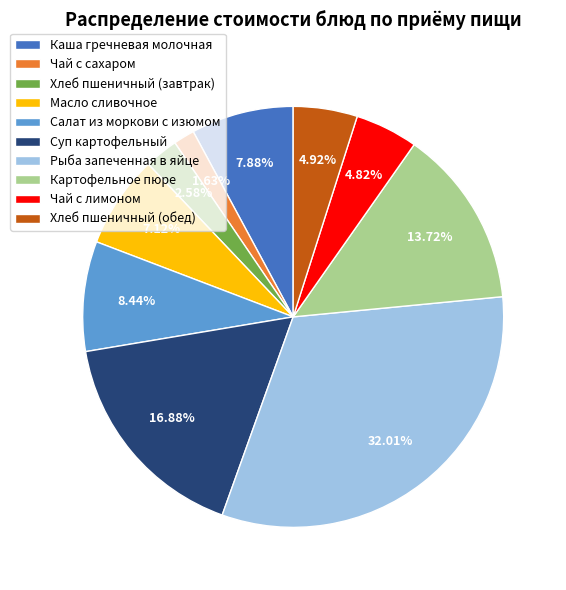

What percentage is the Салат из моркови с изюмом slice, to the nearest percent?

8%